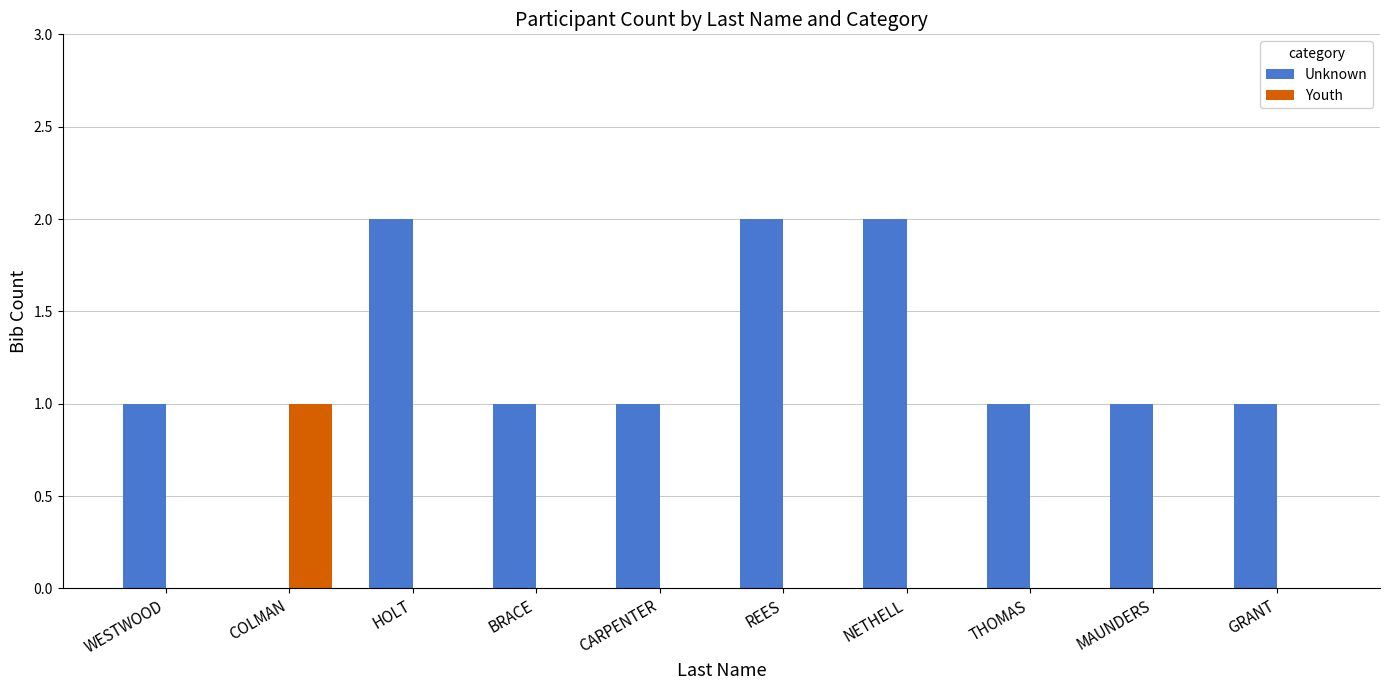

How many data points does each series have?

10